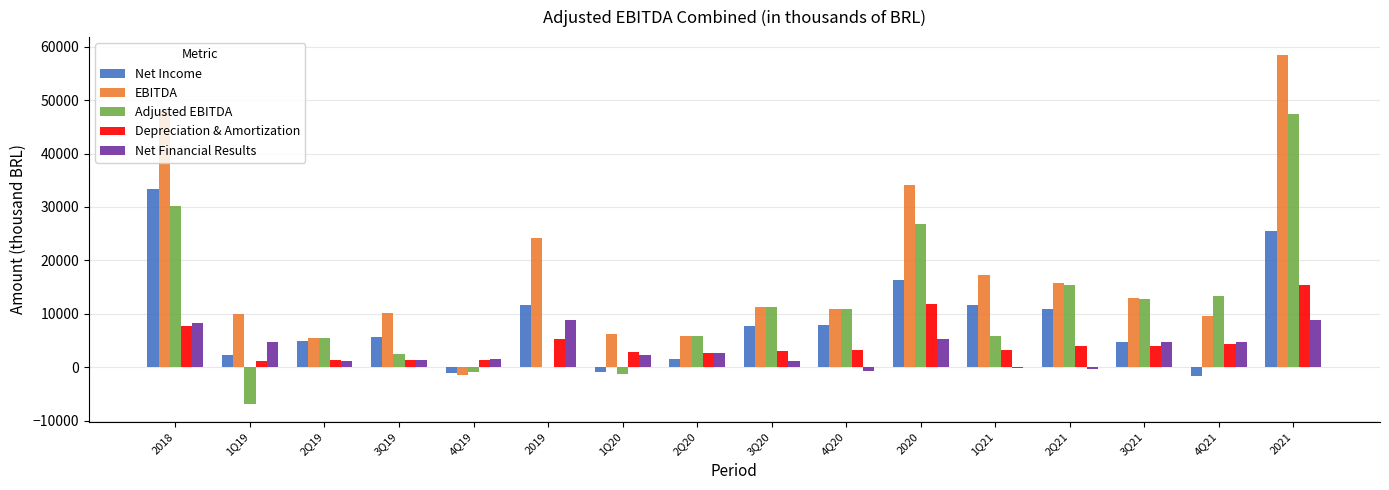

What is the maximum value shown in the chart?

58519.0